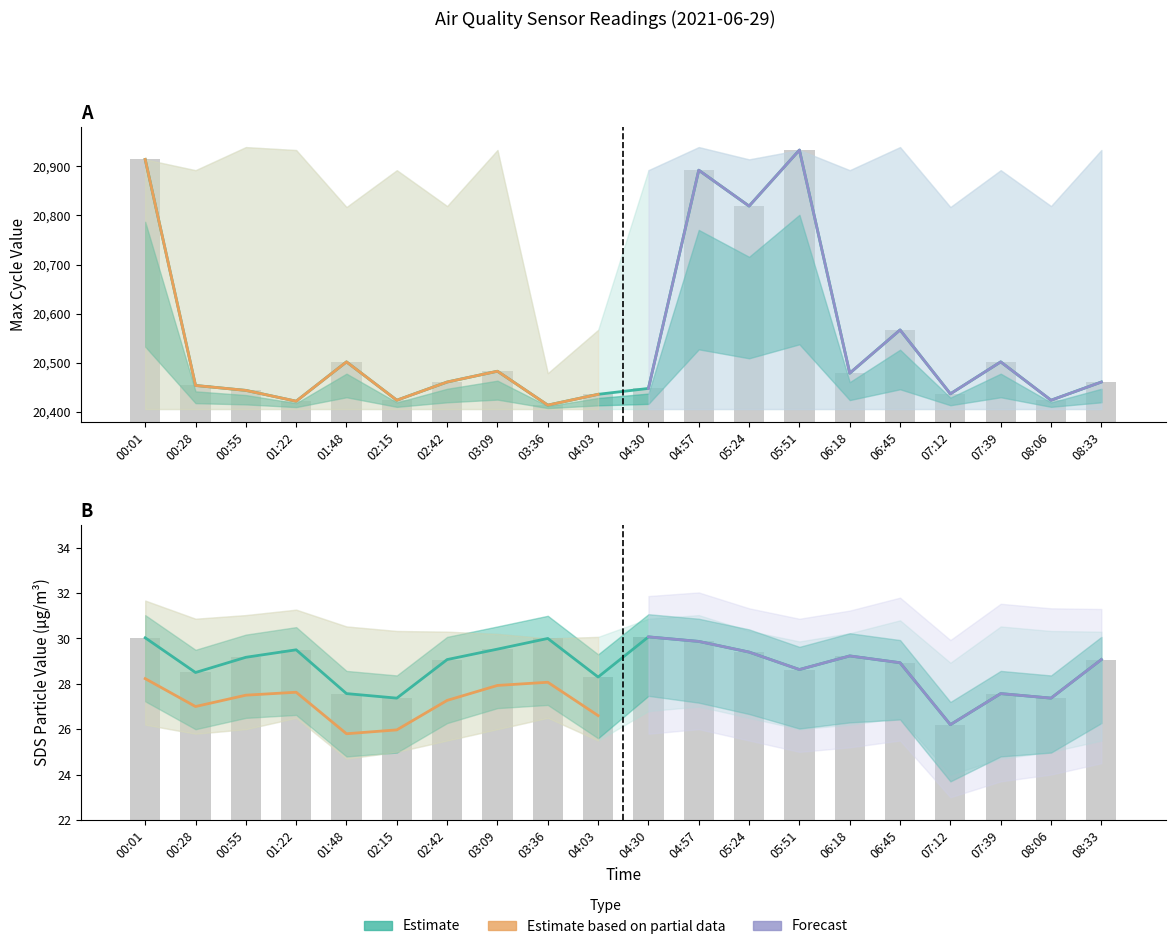

What is the average value of the SDS_P1 series?

28.8